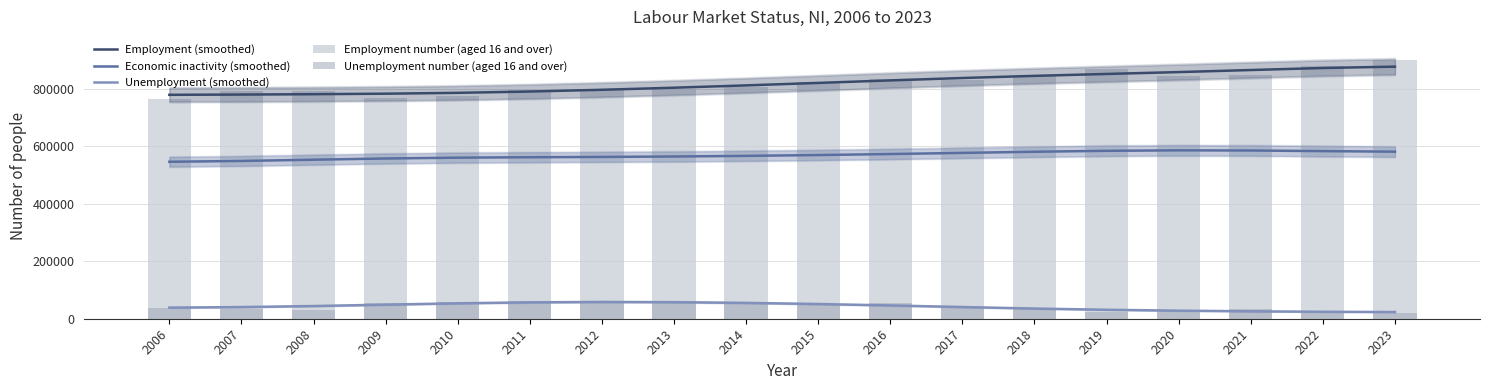

What is the value of the Unemployment number (aged 16 and over) bar at the 9th from the left?

55000